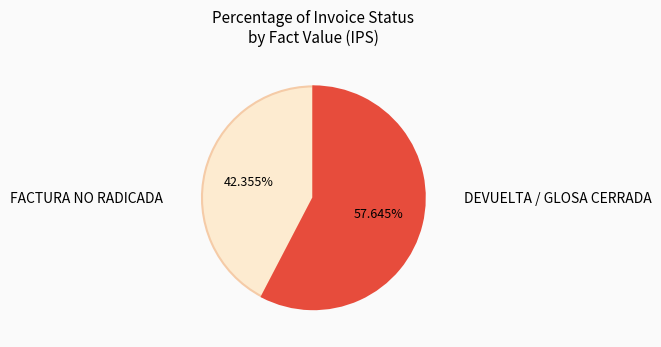

Does any single category account for the majority?

Yes